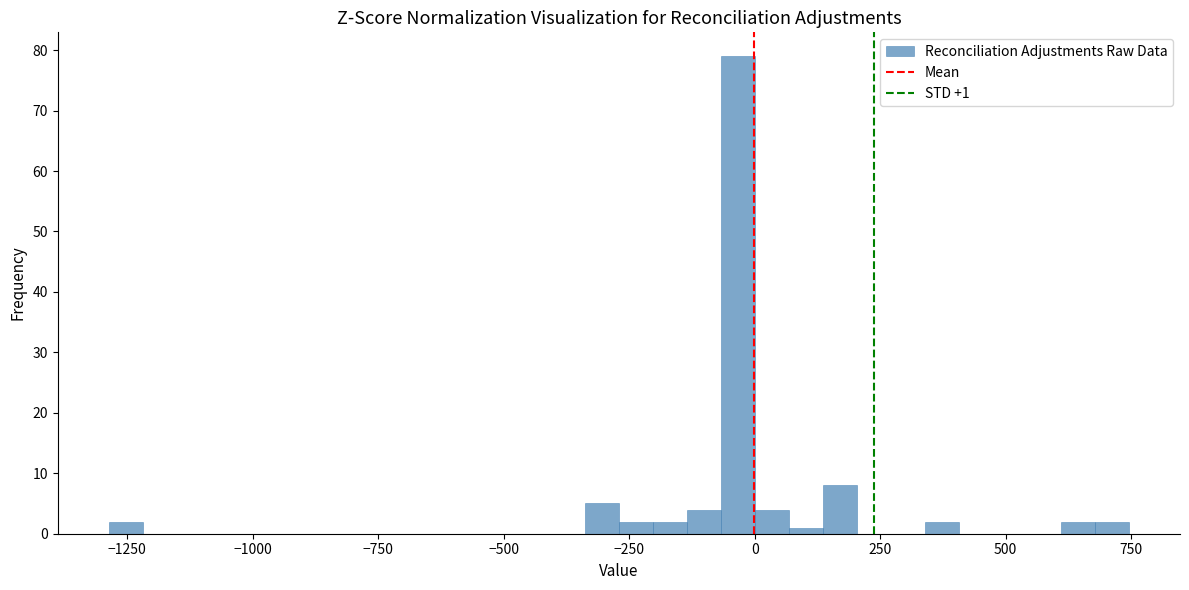

Around what value on the x-axis is the tallest bar? Give the approximate position of its centre, as read against the axis.

-50